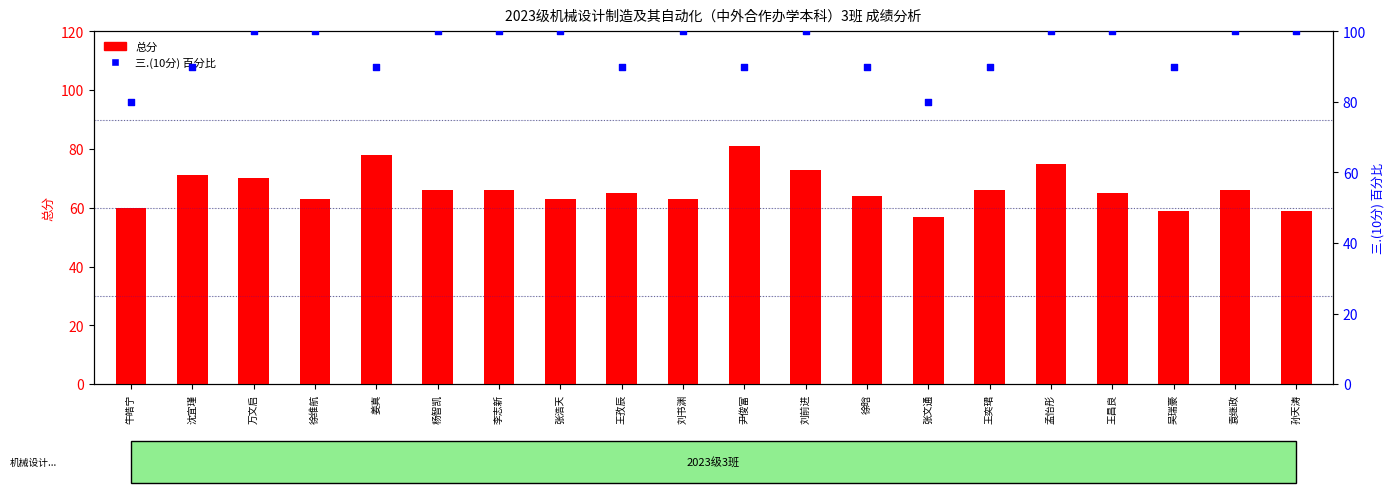

At which category is the sum across all series the highest?

孟怡彤